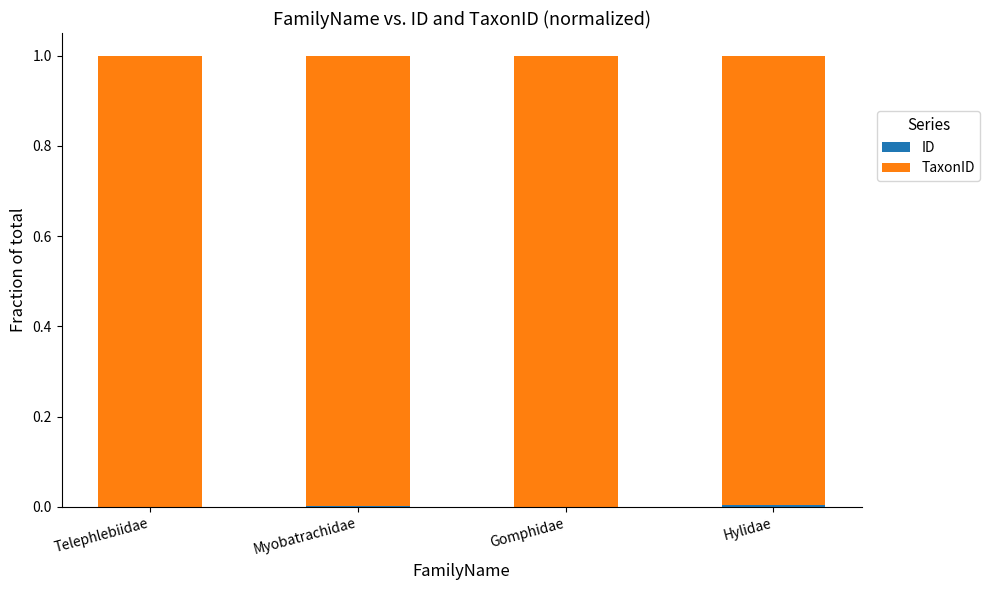

How many data points does each series have?

4